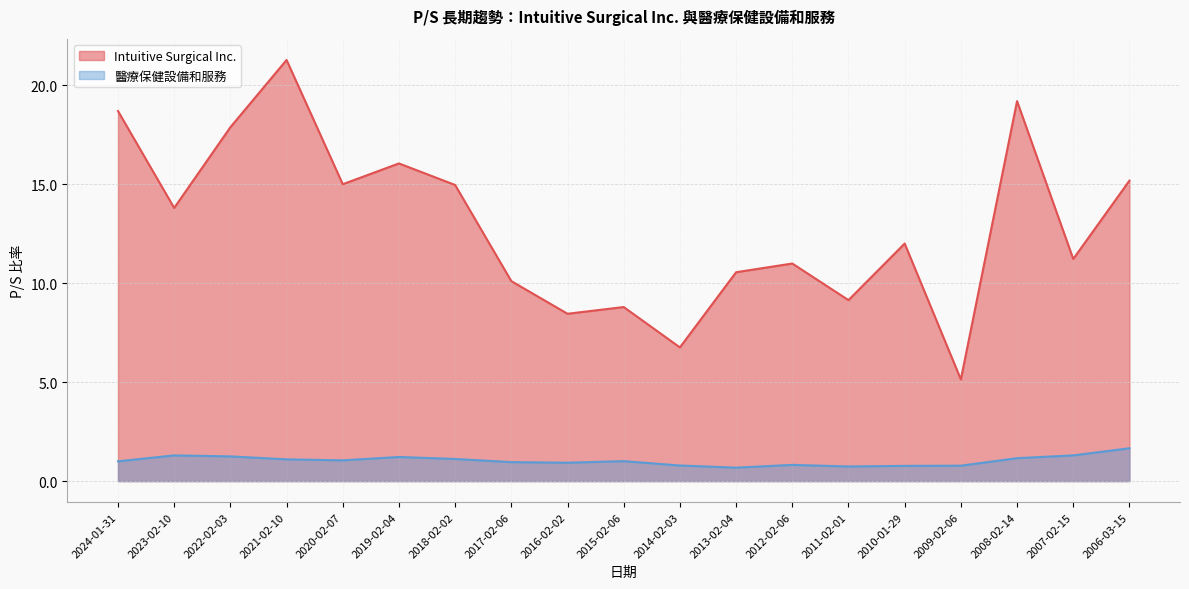

At which category is the sum across all series the highest?

2021-02-10